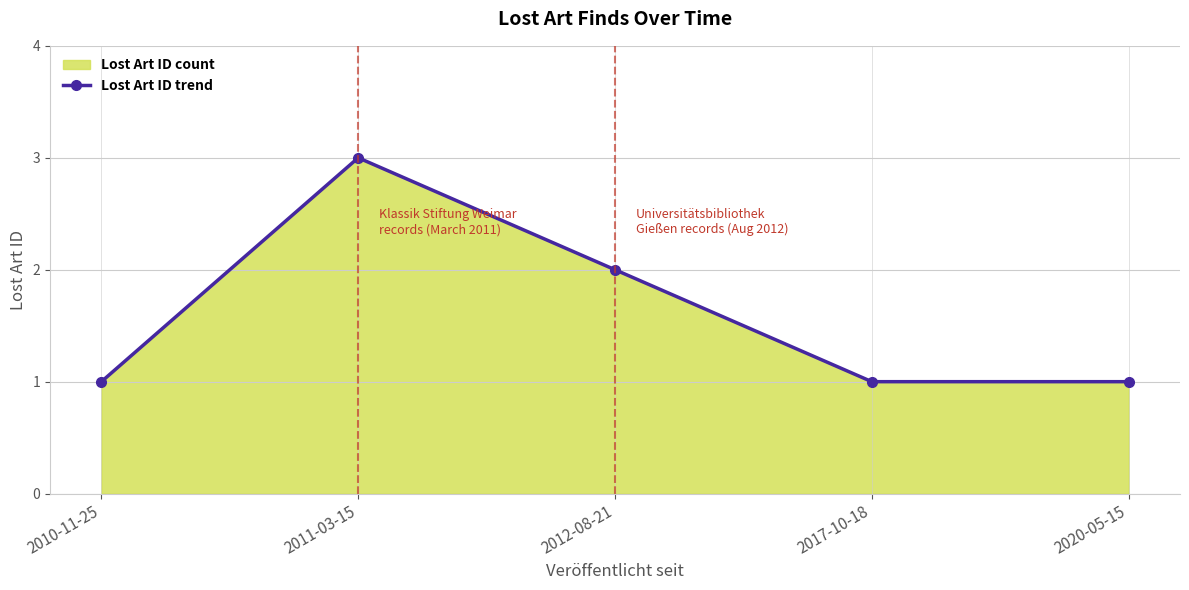

Approximately how many times larger is the value at 2012-08-21 compared to 2010-11-25?

2.0